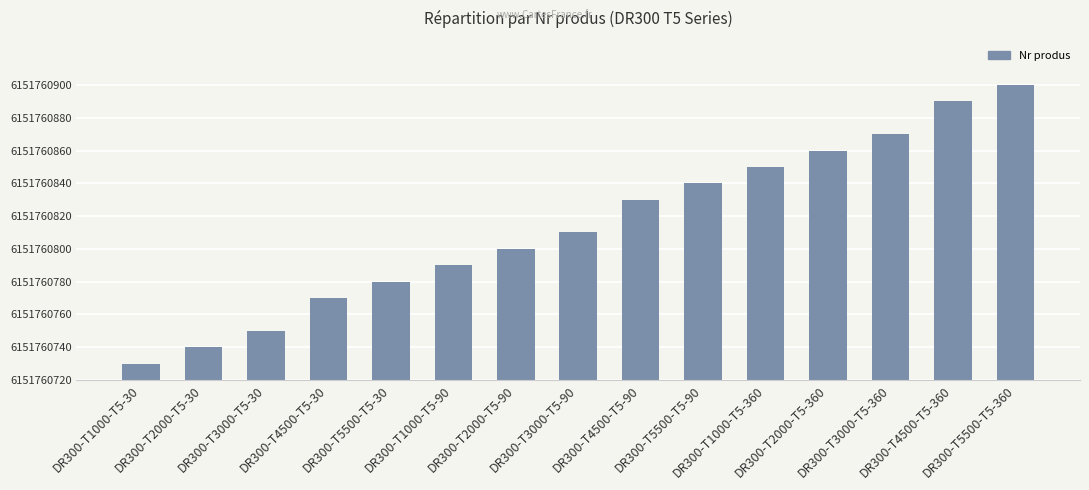

Are the bars horizontal?

No